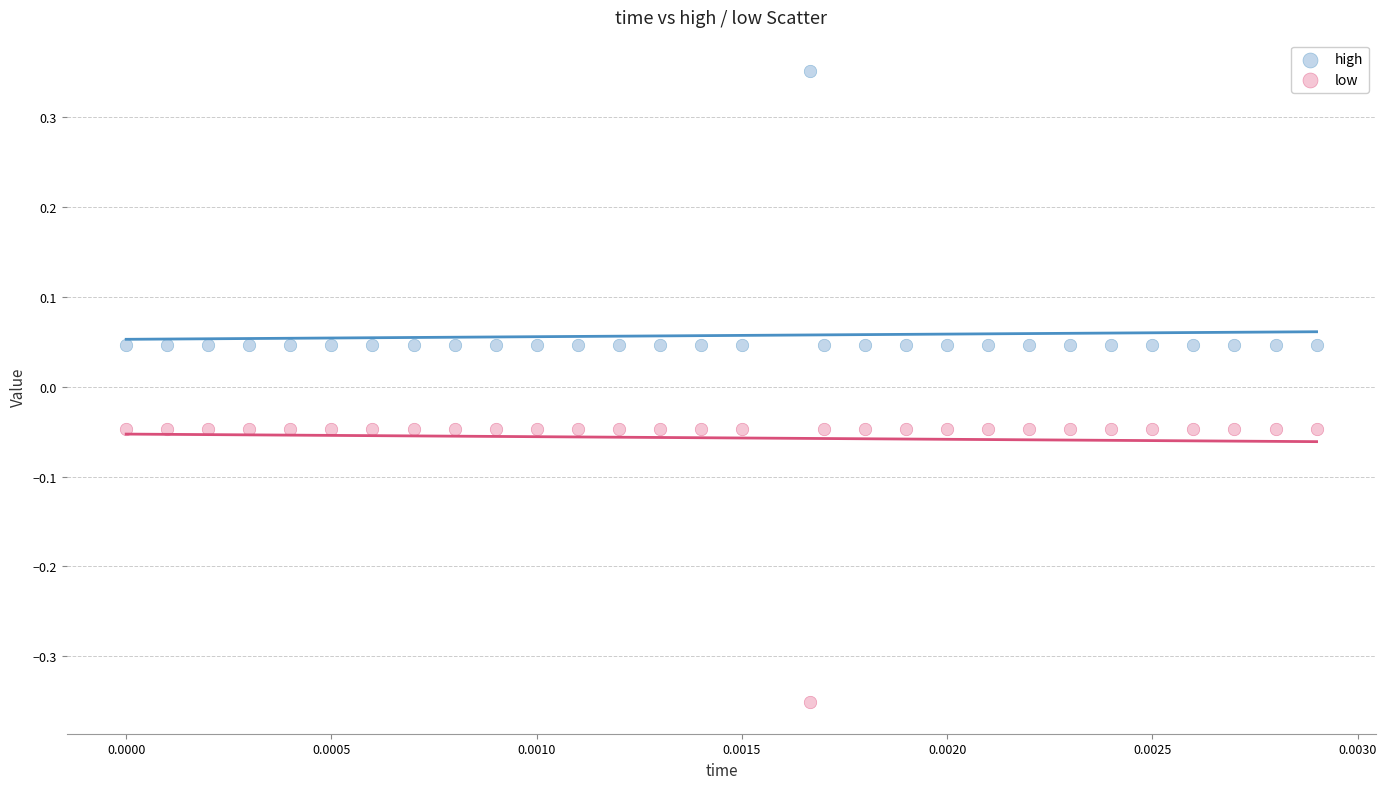

Which series reaches the maximum Y coordinate?

high